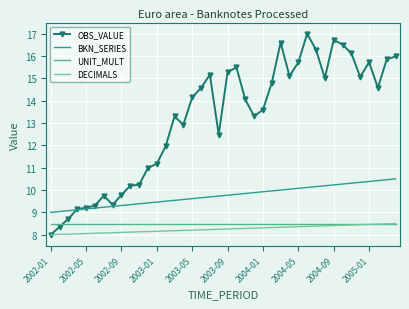

Which series has the widest spread of values?

OBS_VALUE